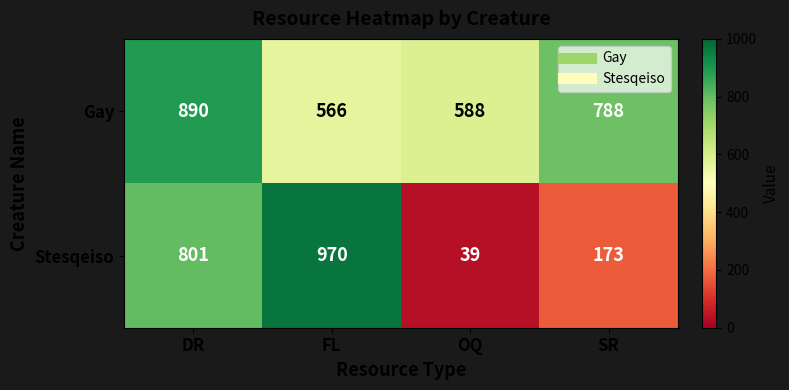

Is it true that Stesqeiso equals 173 at SR?

True